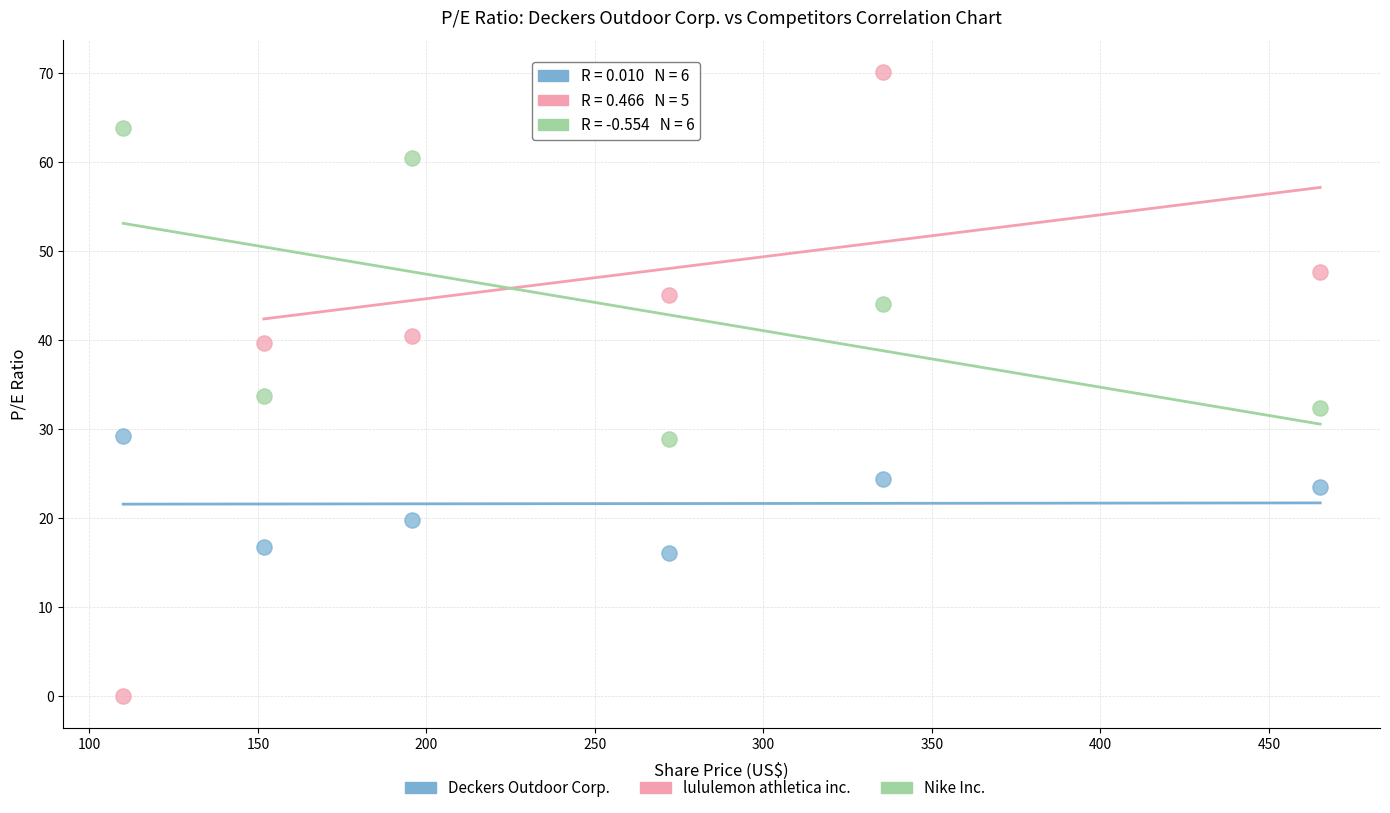

Which series reaches the maximum Y coordinate?

lululemon athletica inc.